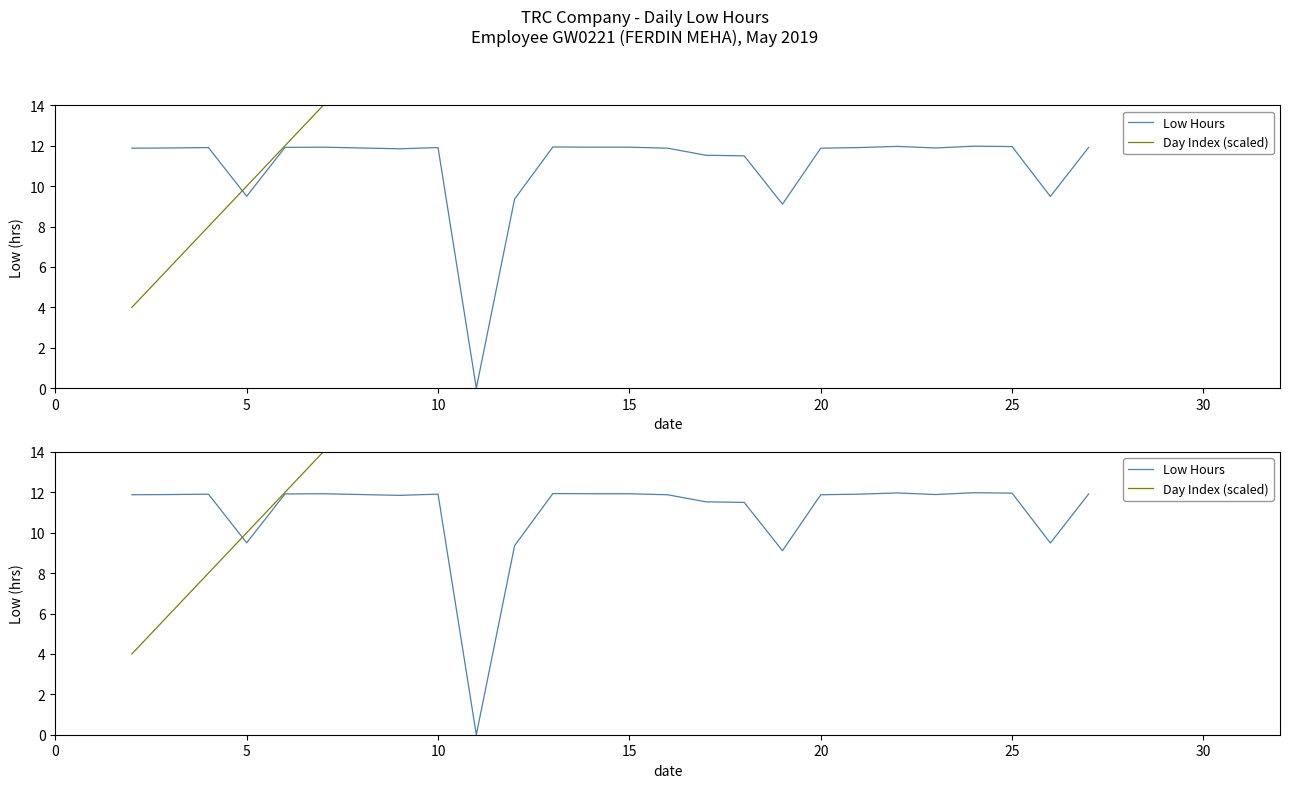

What are all the series names shown in the legend?

Low Hours, Day Index (scaled)